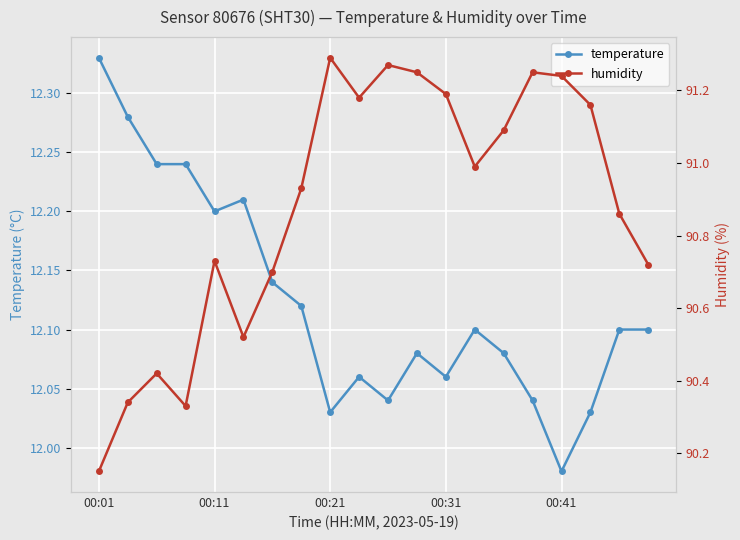

Reading left to right, list all the values displayed in this chart.

temperature: 12.3	12.3	12.2	12.2	12.2	12.2	12.1	12.1	12.0	12.1	12.0	12.1	12.1	12.1	12.1	12.0	12.0	12.0	12.1	12.1
humidity: 90.2	90.3	90.4	90.3	90.7	90.5	90.7	90.9	91.3	91.2	91.3	91.2	91.2	91.0	91.1	91.2	91.2	91.2	90.9	90.7